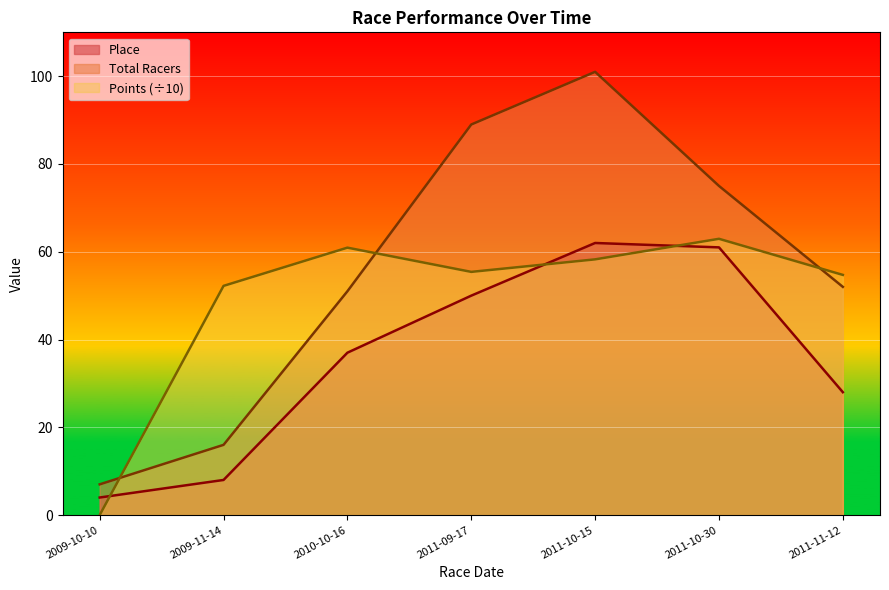

In Total Racers, how many points are higher than both neighbors (excluding endpoints)?

1